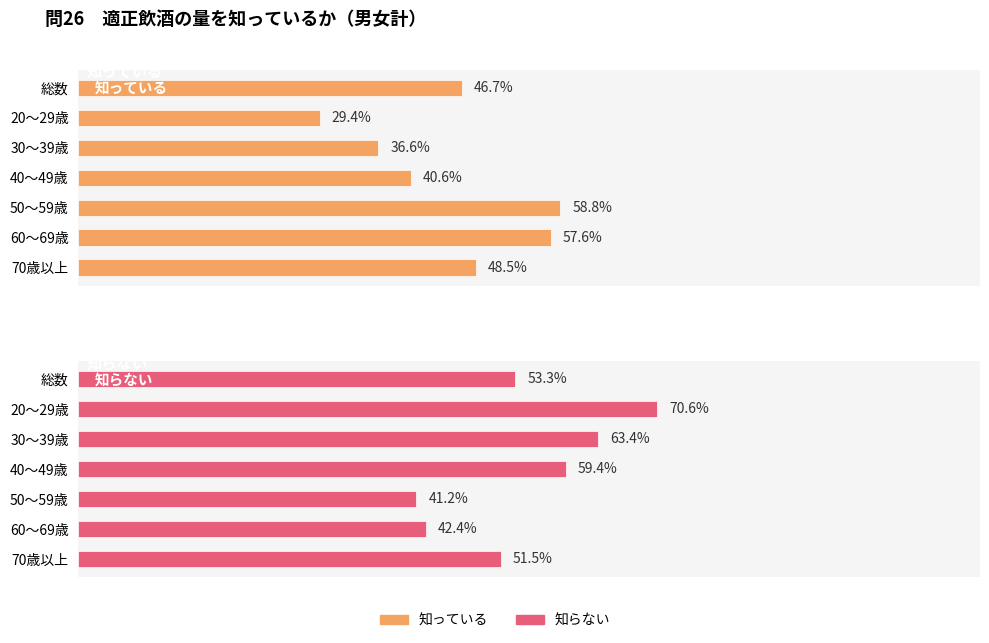

How many values in the 知らない series exceed 53?

4